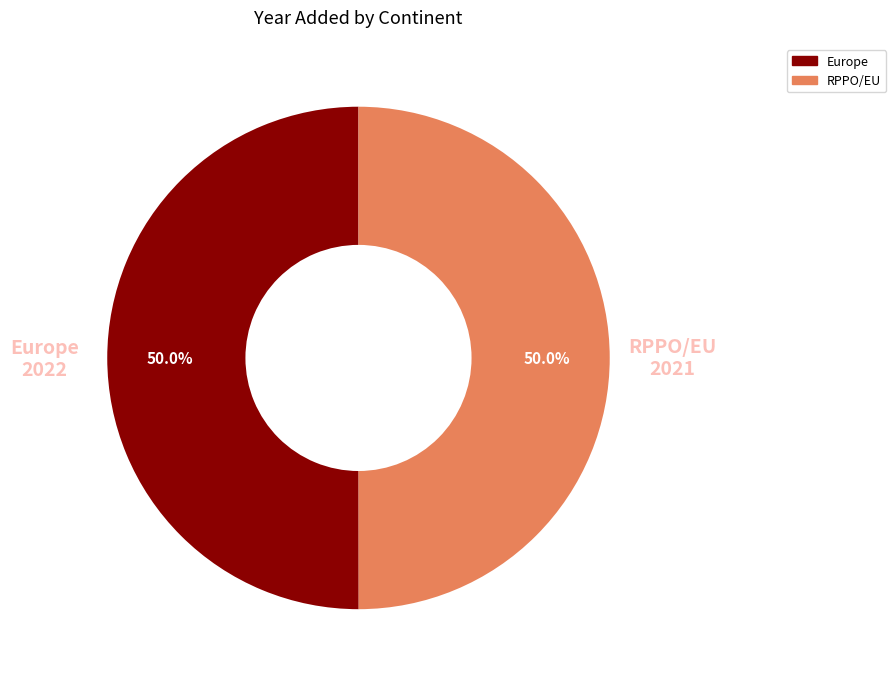

Approximately how many times larger is the value at Europe compared to RPPO/EU?

1.0